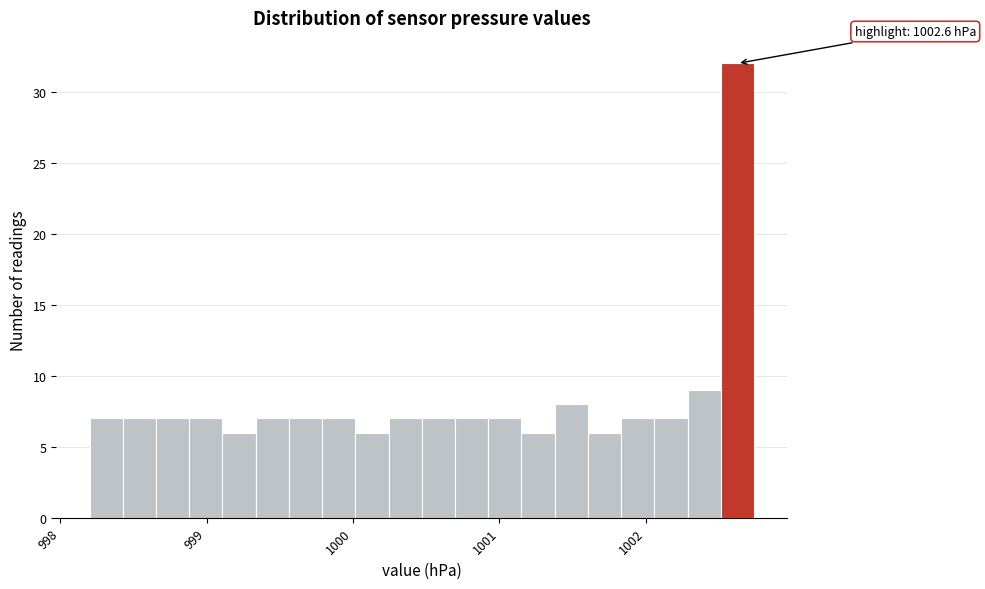

Read against the x-axis, roughly where is the centre of the tallest bar?

1002.6